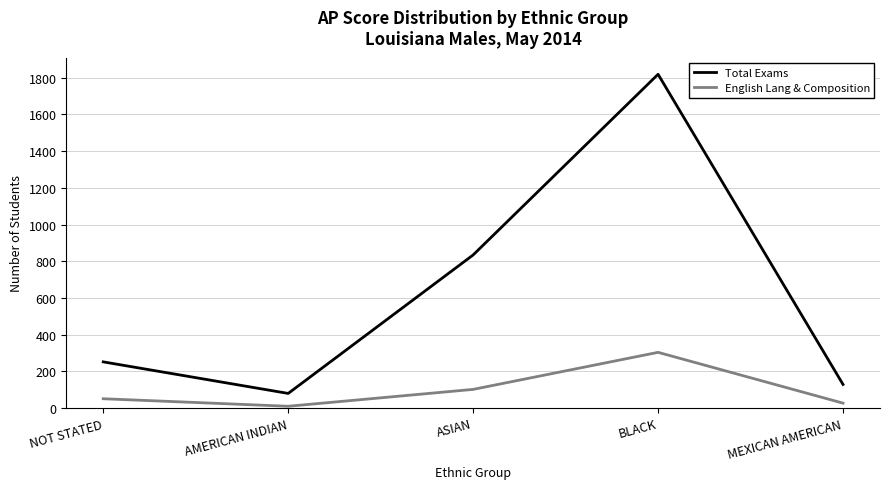

What is the greatest value displayed?

1819